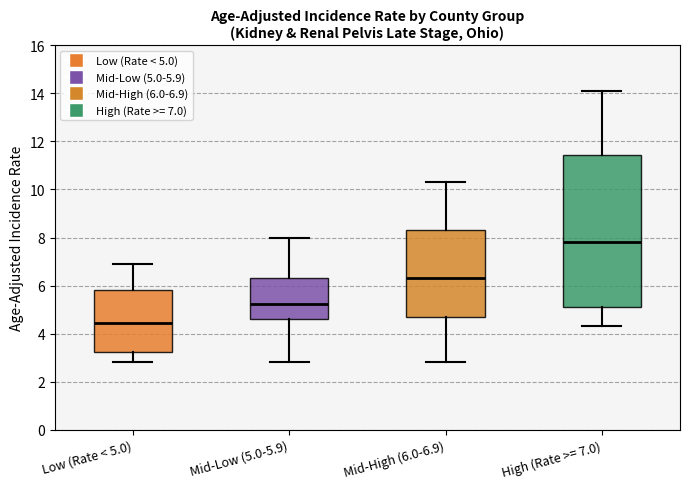

Reading left to right, transcribe this box plot: for each box, give where its median line is, the range the box spans, and where its two whiskers end, as read against the y-axis. The values are not printed on the chart, so give them approximately, as read against the axis.

Low (Rate < 5.0): median 4.4, box 3.2 to 5.8, whiskers 2.8 to 7.0
Mid-Low (5.0-5.9): median 5.2, box 4.6 to 6.4, whiskers 2.8 to 8.0
Mid-High (6.0-6.9): median 6.4, box 4.8 to 8.4, whiskers 2.8 to 10.4
High (Rate >= 7.0): median 7.8, box 5.2 to 11.4, whiskers 4.4 to 14.2